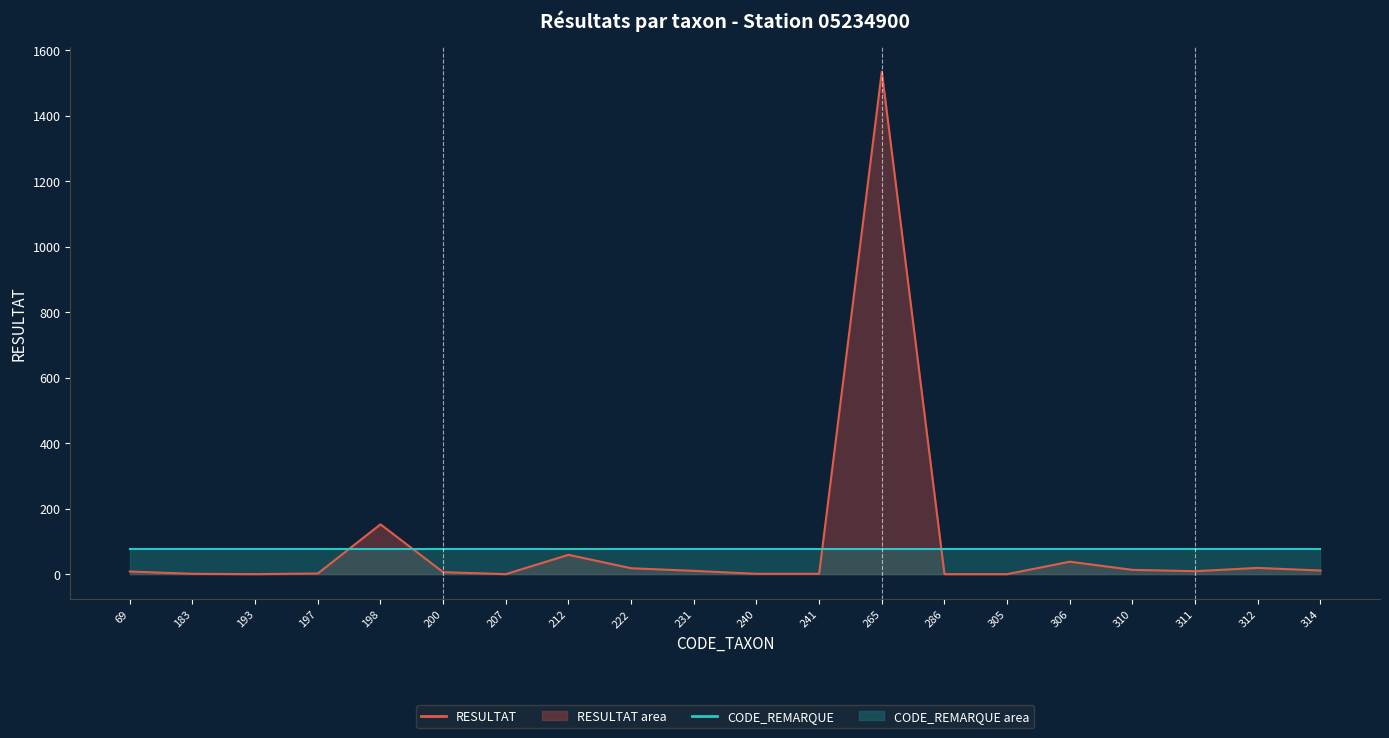

Does the chart display data point markers on the line(s)?

No